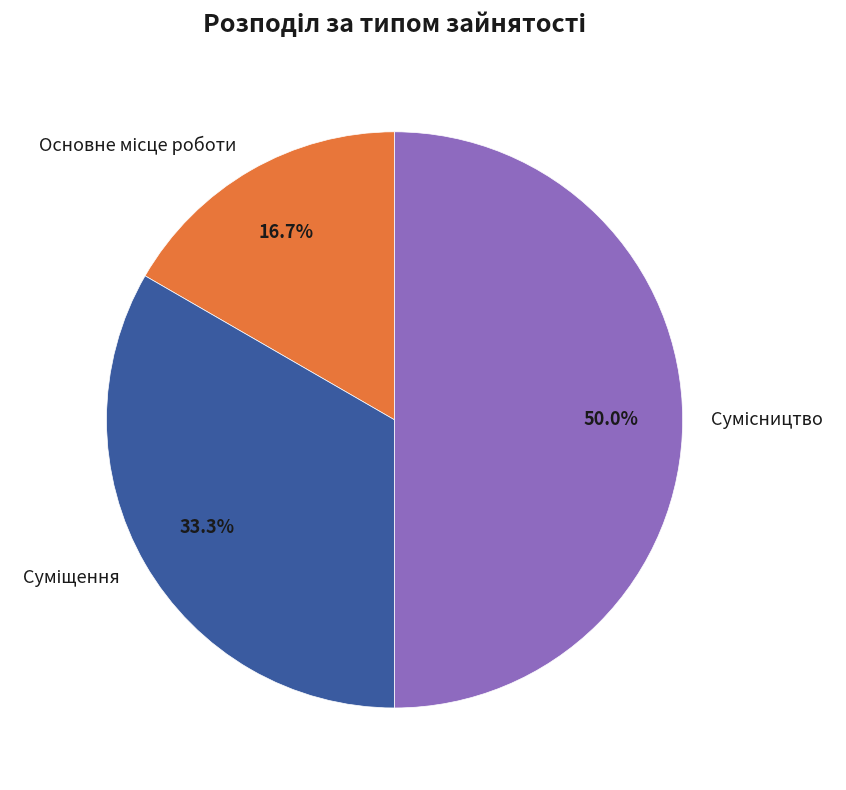

What is the change in value from Основне місце роботи to Суміщення?

+1